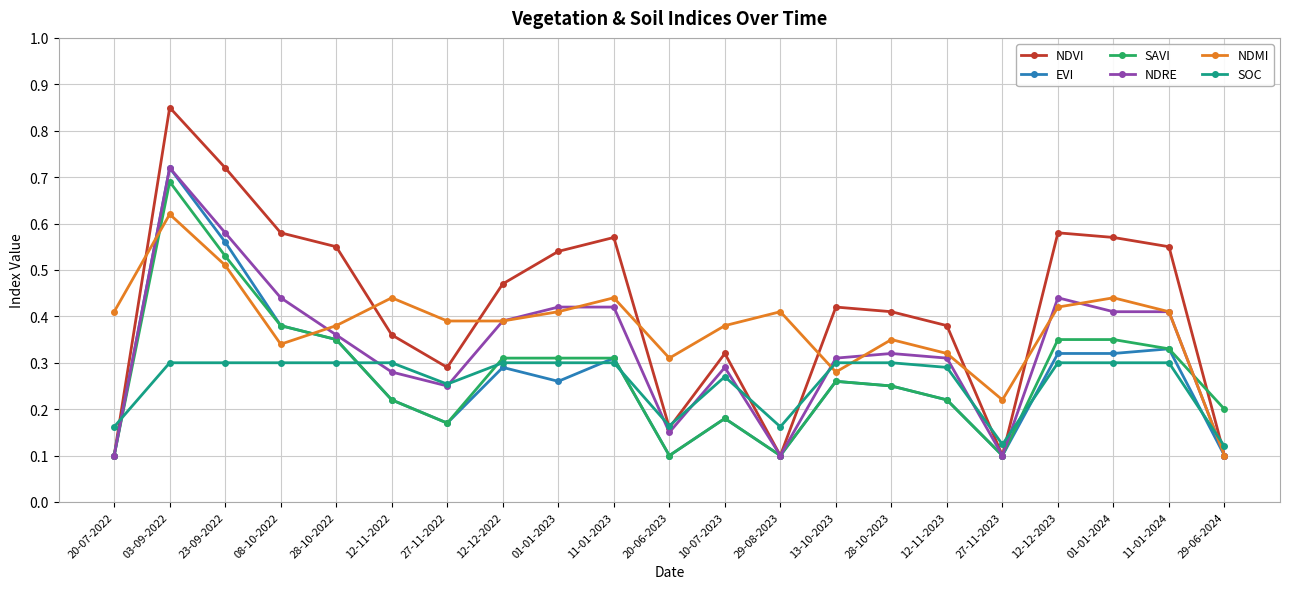

After their last crossing, which series has the higher values: NDMI or SAVI?

SAVI